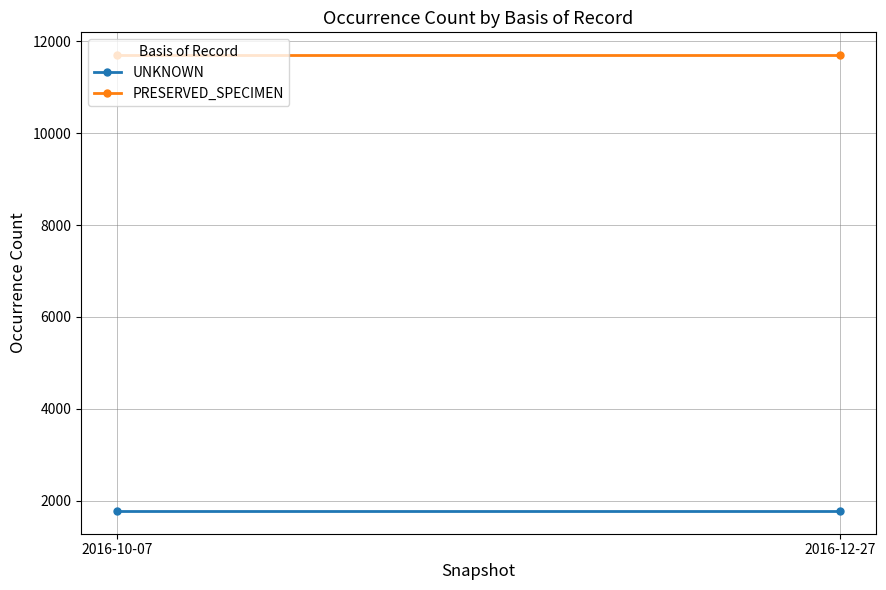

Where is UNKNOWN nearest to the value 1775?

2016-10-07